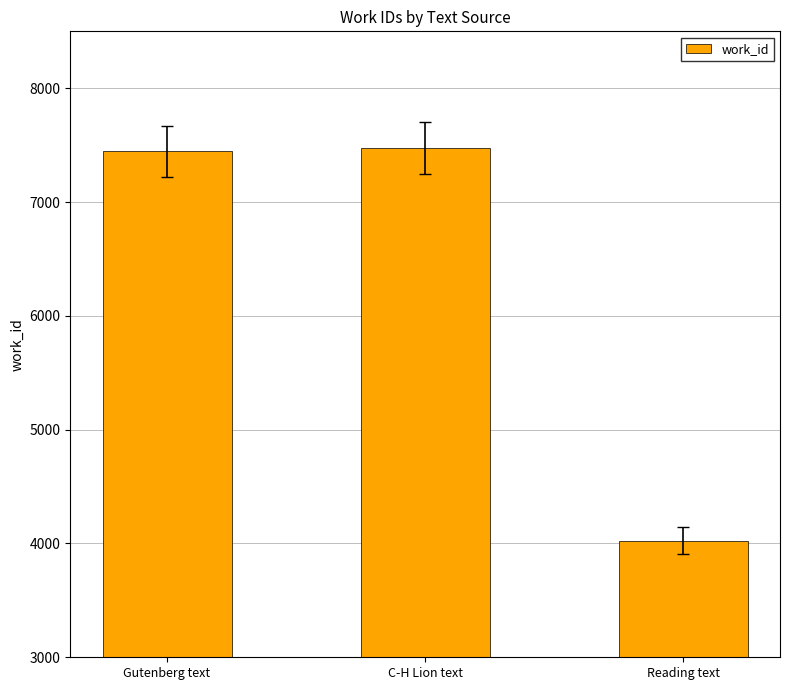

Which has a higher value, Gutenberg text or Reading text?

Gutenberg text